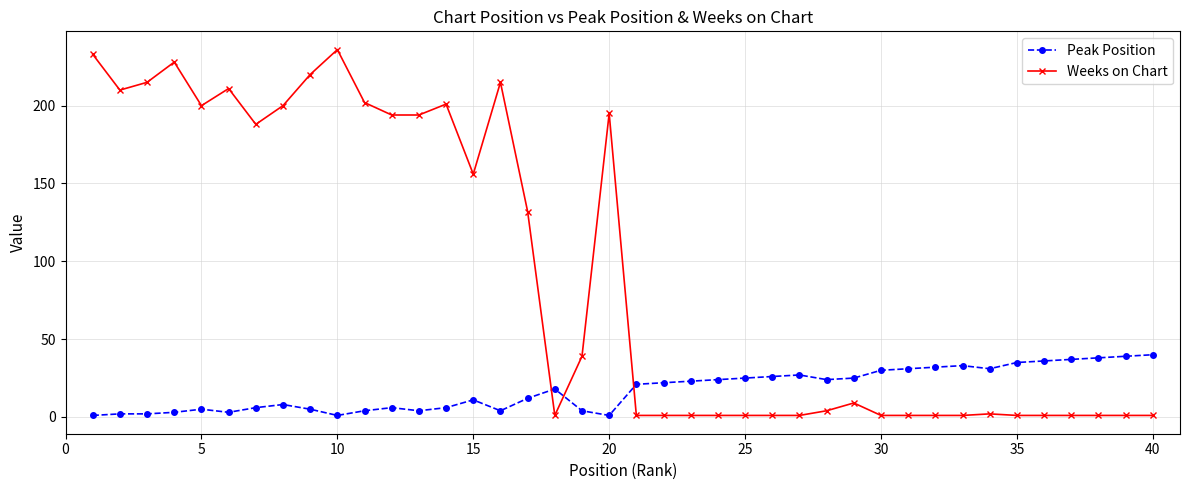

Which series has the largest total across all categories?

Weeks on Chart